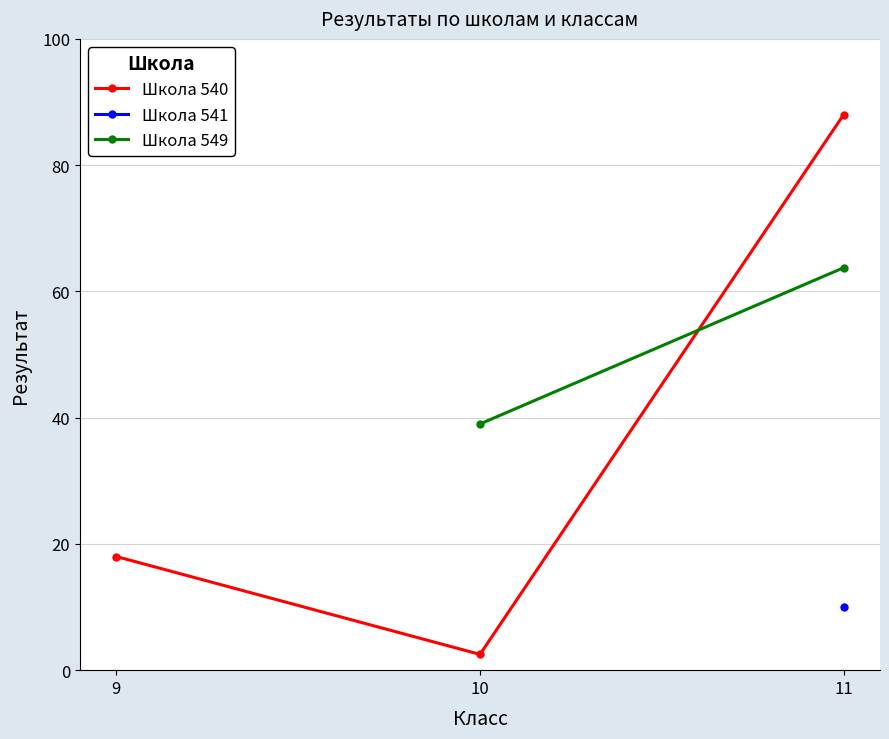

What is the value of the Школа 540 point at the 3rd from the left?

88.0